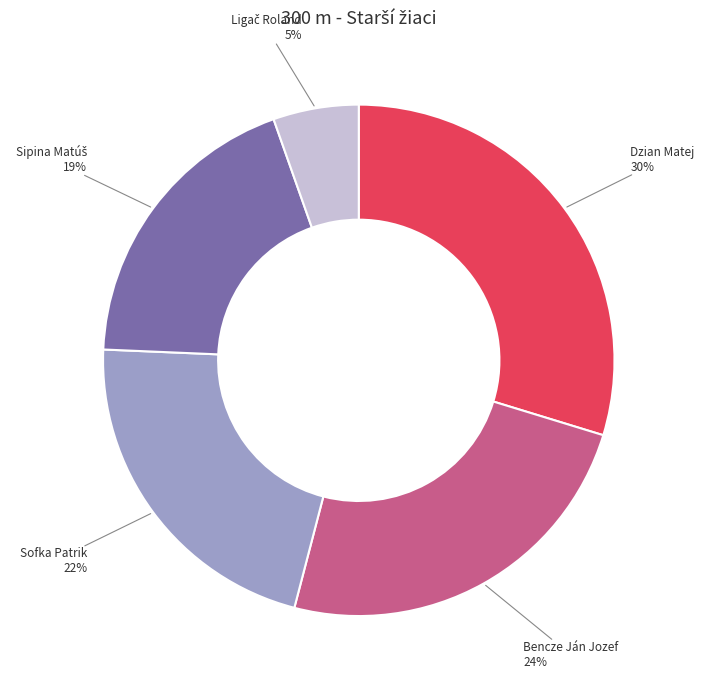

Does any single category account for the majority?

No